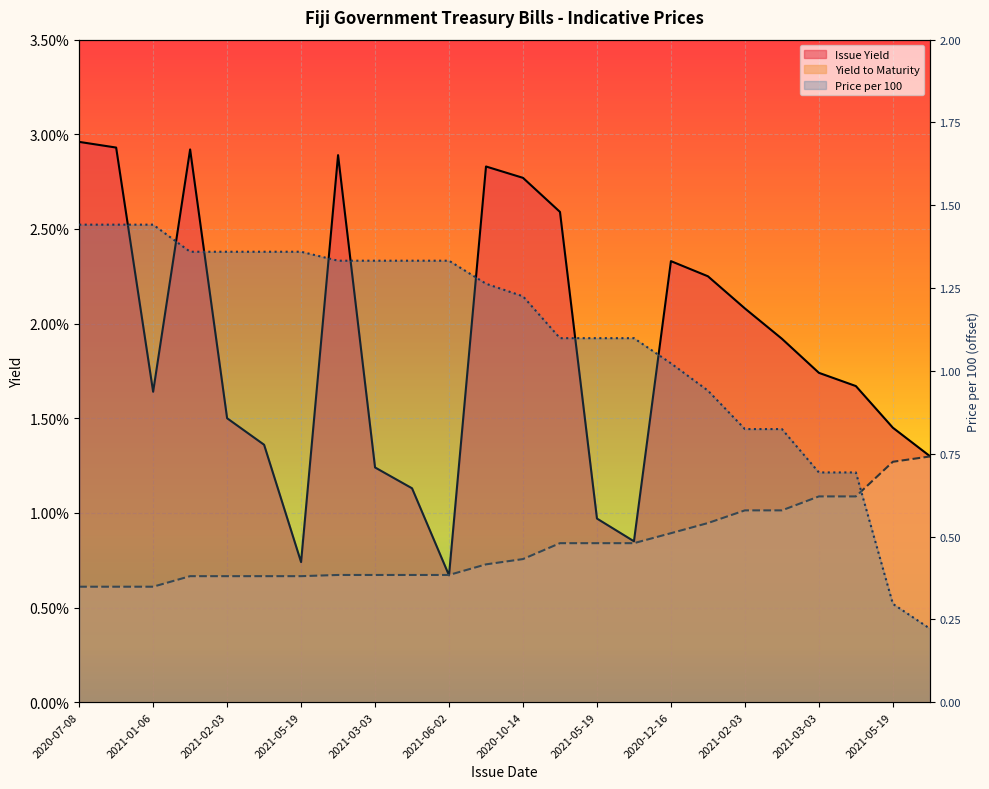

How many series are shown in this chart?

3